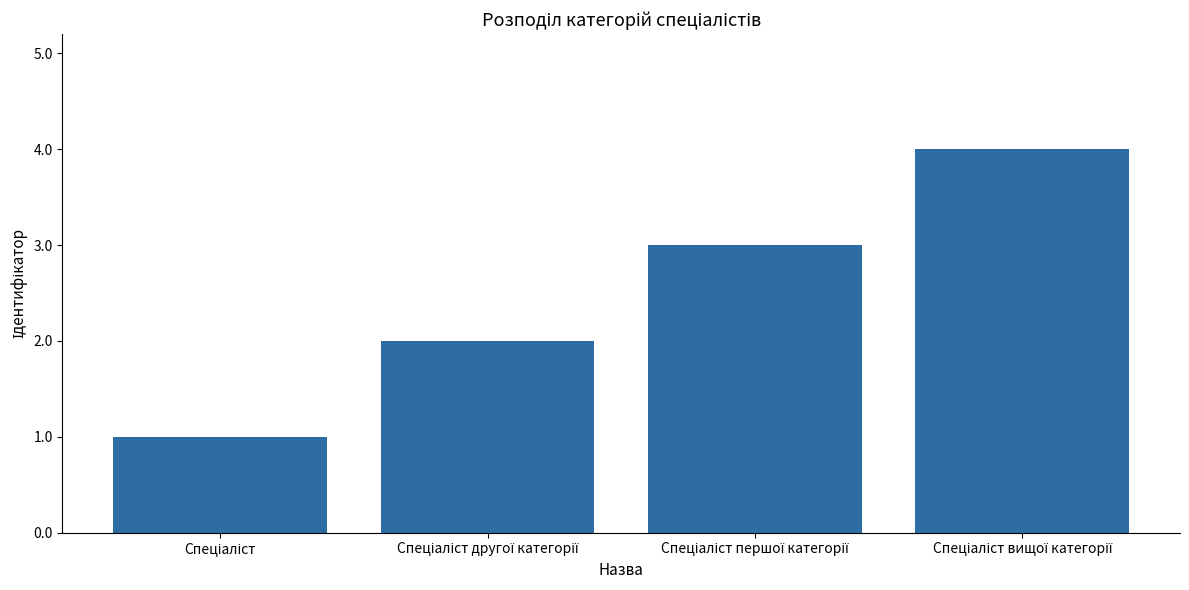

What is the greatest value displayed?

4